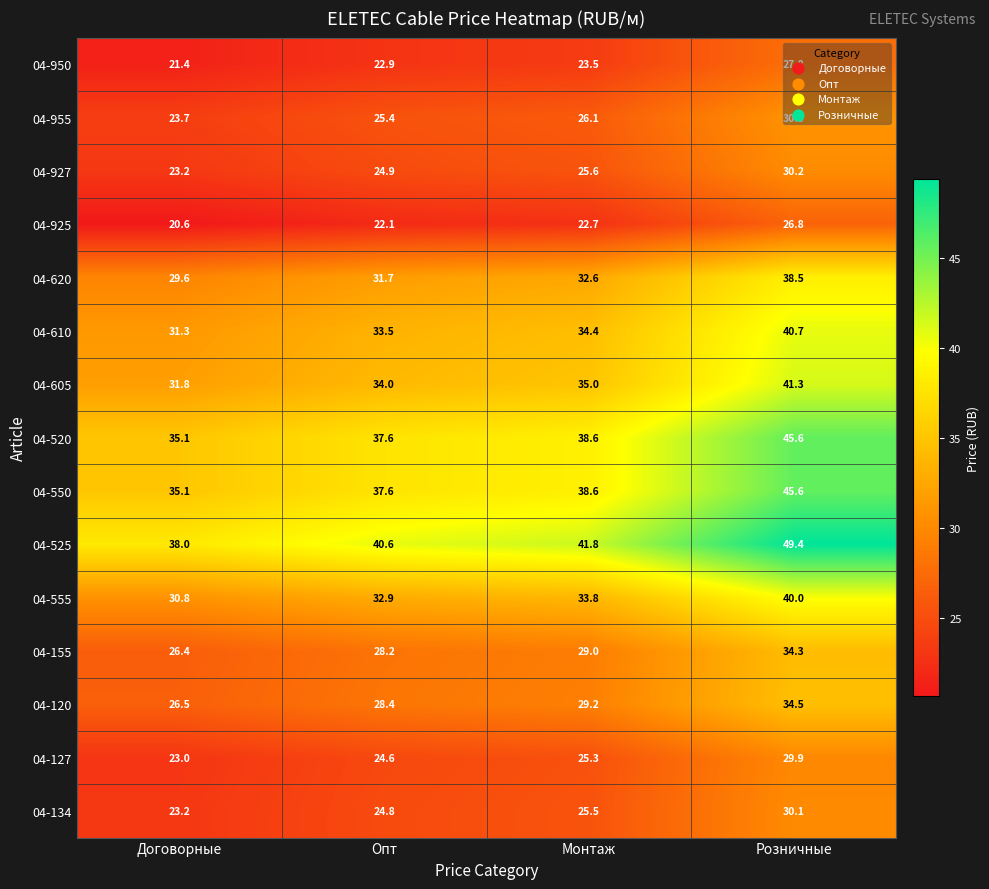

The value of 04-525 at Монтаж is 41.8. True or false?

True